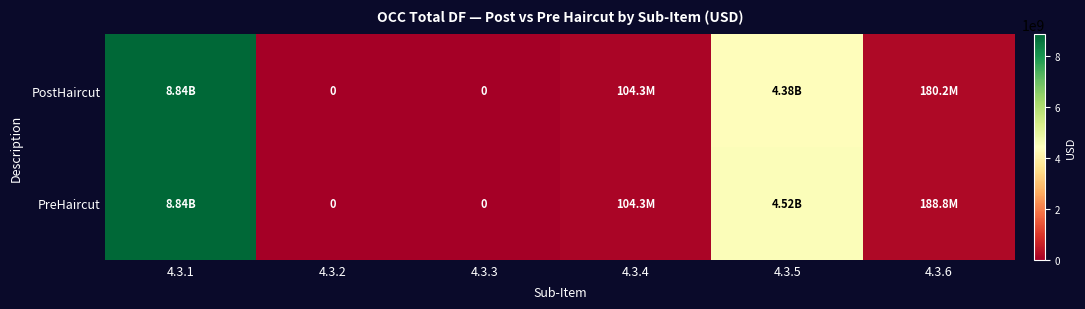

Rank the series by their average value, from highest to lowest.

PreHaircut, PostHaircut